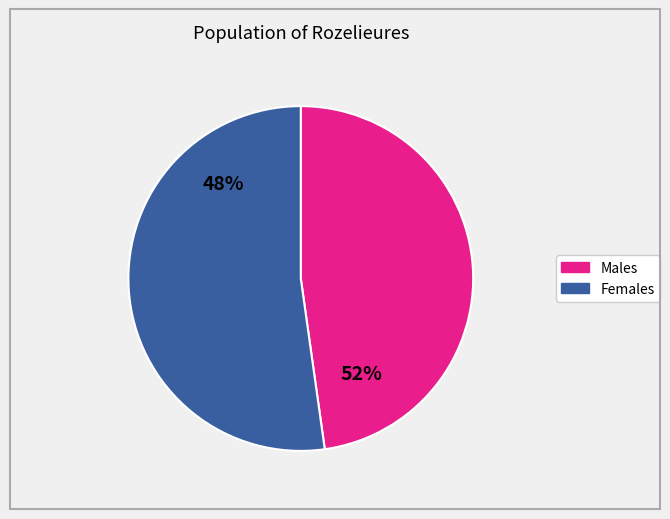

The ХЛЕБ РЖАНО-ПШЕНИЧНЫЙ slice represents 1% of the pie. True or false?

False